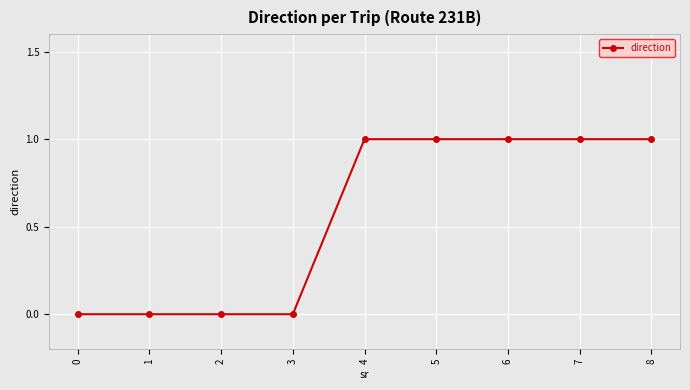

What is the difference between the values at 8 and 1?

1